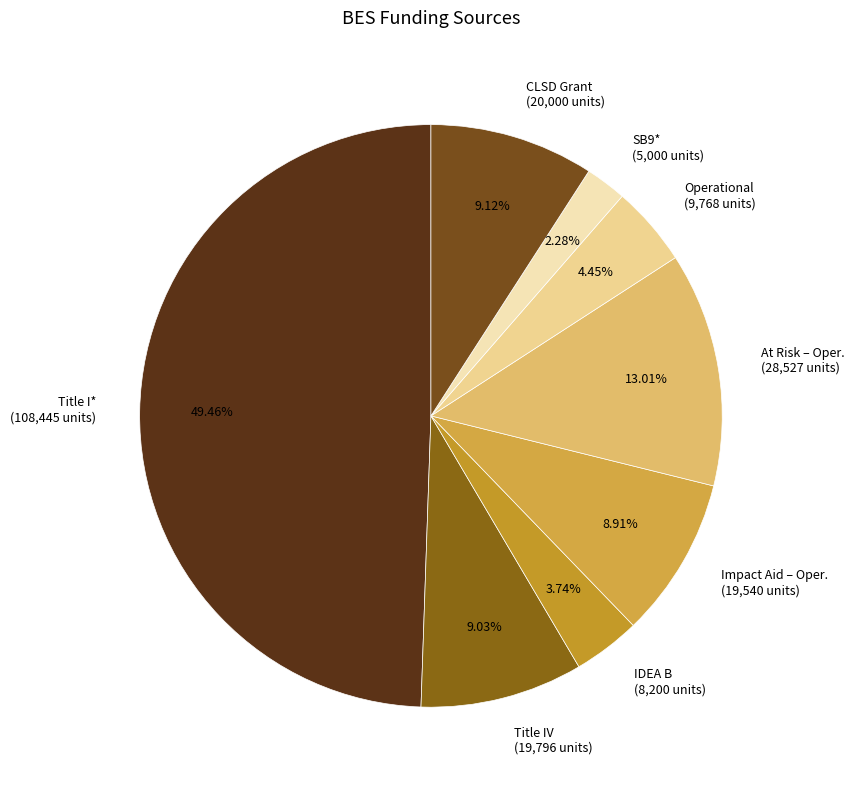

To the nearest percent, what percentage of the pie is Operational?

4%